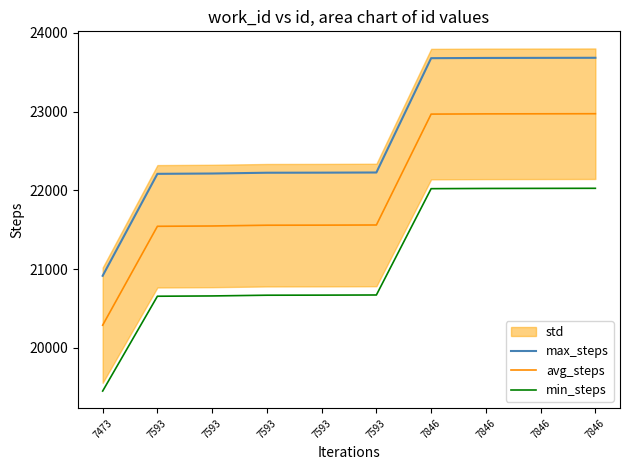

Is this an area chart (filled region under the line)?

No